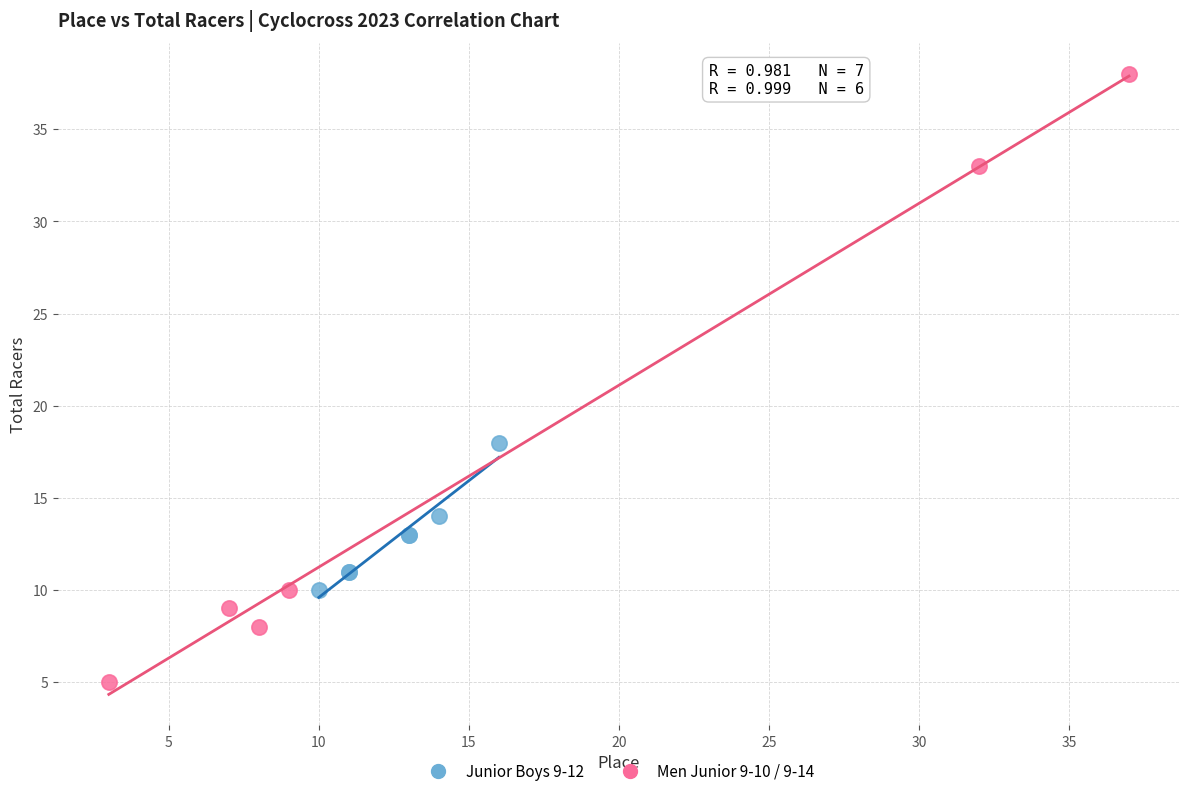

Which series has the widest spread of Y values?

Men Junior 9-10 / 9-14